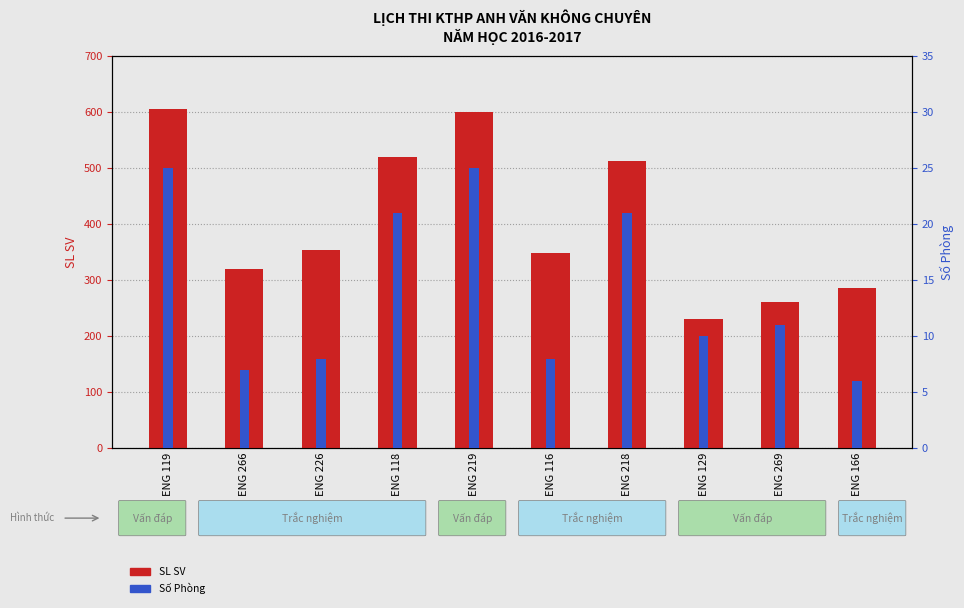

Which series changed the most between ENG 119 and ENG 266?

SL SV